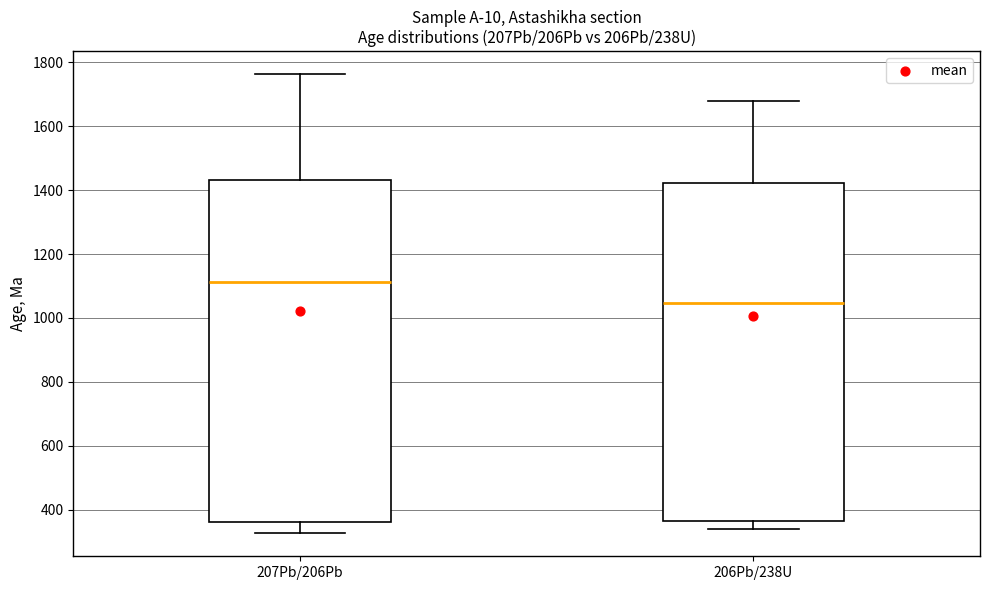

Reading left to right, read every box against the y-axis: the position of its median line, the range the box covers, and the ends of its whiskers. The values are not printed on the chart, so give them approximately, as read against the axis.

207Pb/206Pb: median 1120, box 360 to 1440, whiskers 320 to 1760
206Pb/238U: median 1040, box 360 to 1420, whiskers 340 to 1680